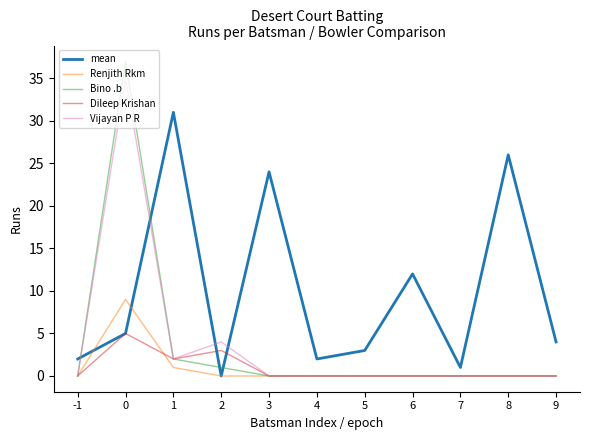

Does the chart display data point markers on the line(s)?

No